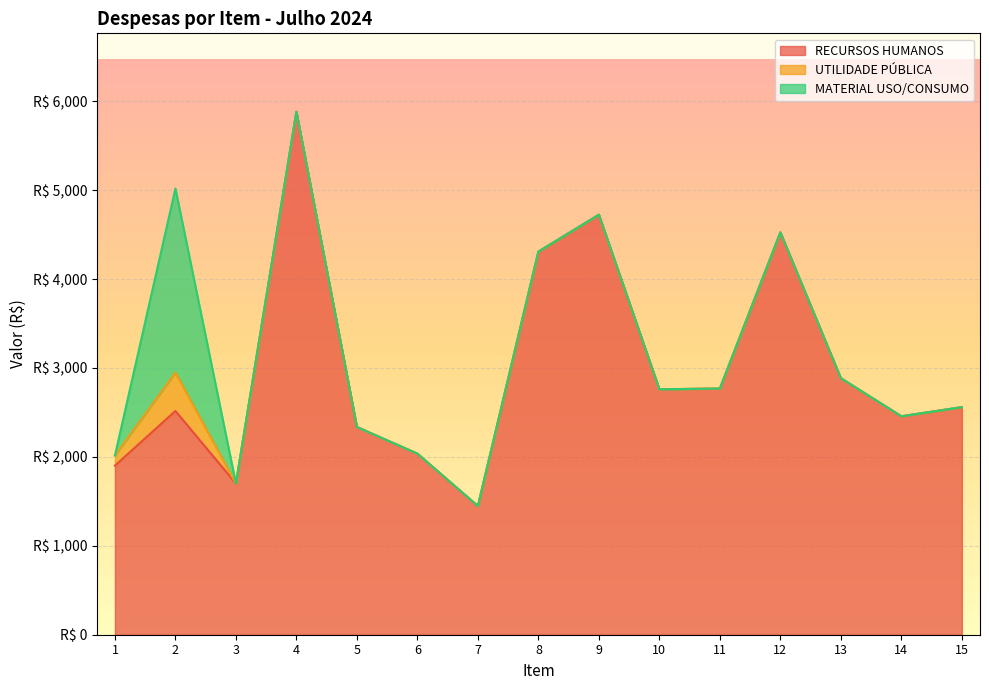

In RECURSOS HUMANOS, how many points are higher than both neighbors (excluding endpoints)?

4